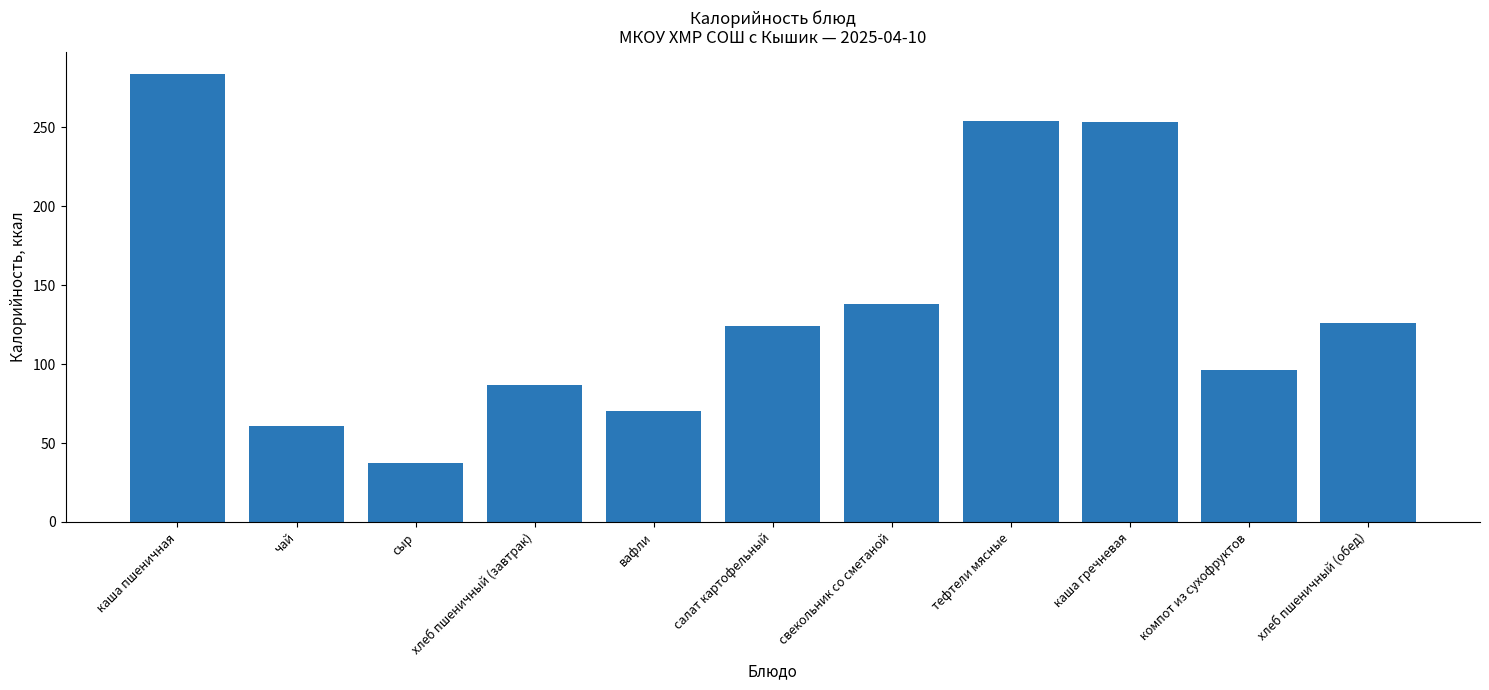

Is it true that the value at вафли is 70.5?

True